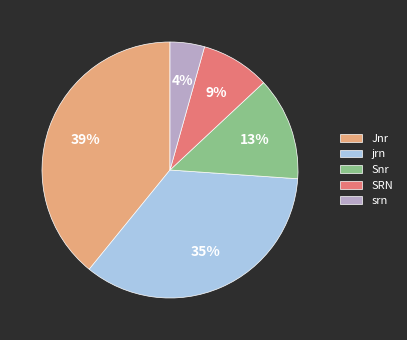

To the nearest percent, what is the difference between the Jnr and Snr slice percentages?

26%